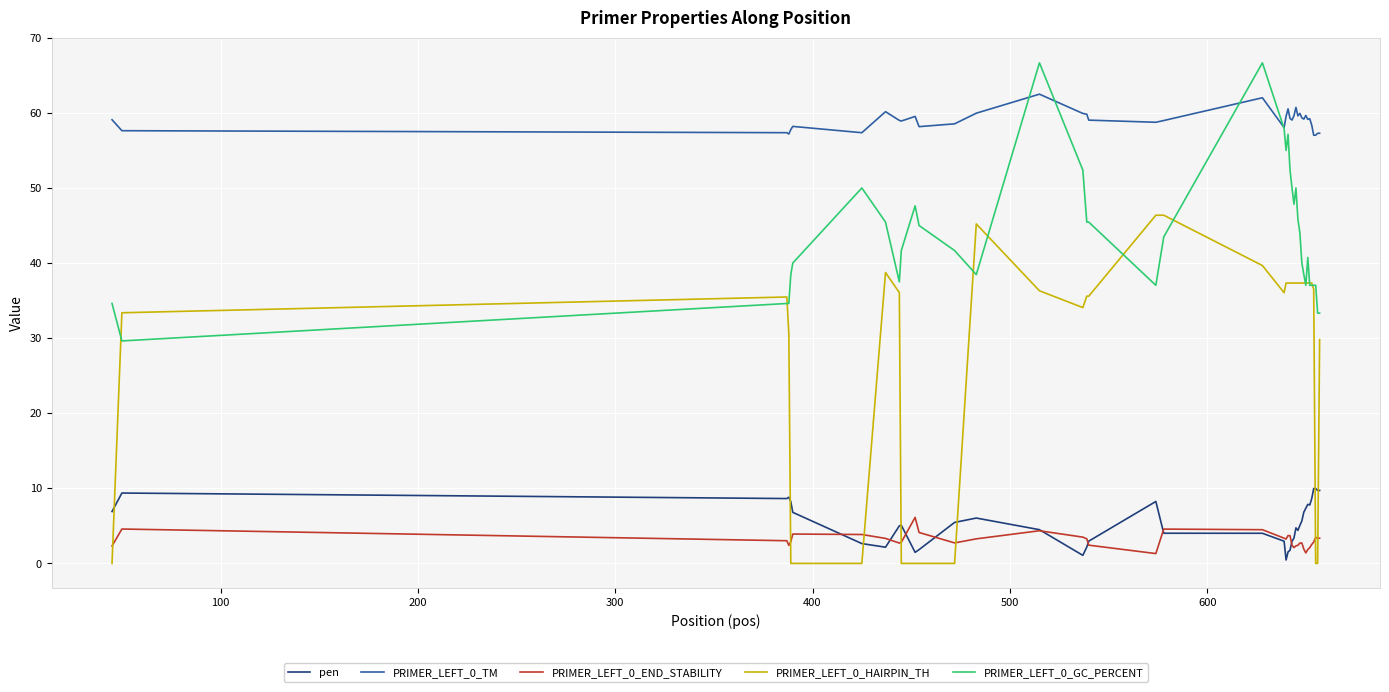

Which series has the largest total across all categories?

PRIMER_LEFT_0_TM